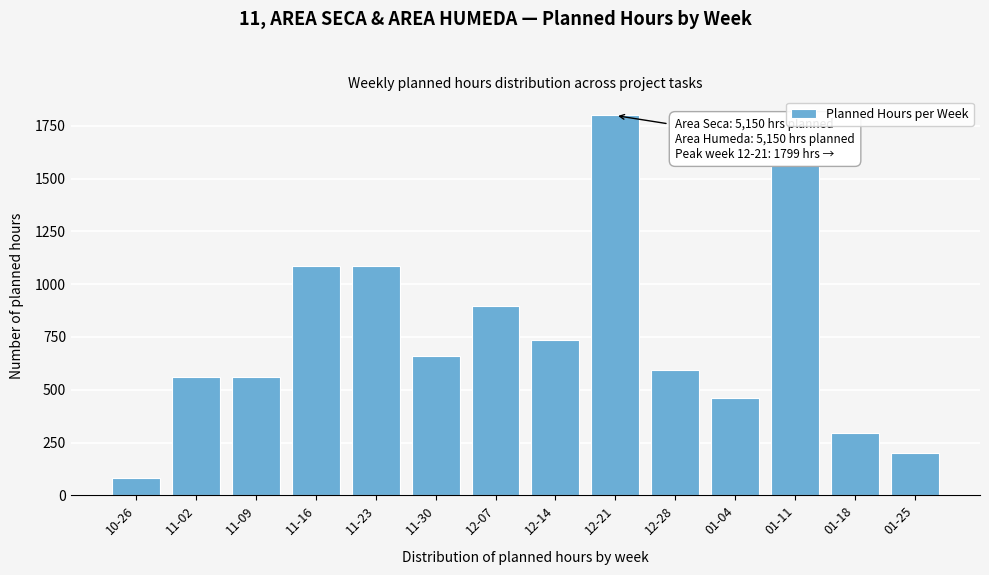

Reading left to right, list all the values displayed in this chart.

80	560	560	1085	1085	662	897	735	1799	595	460	1565	294	200